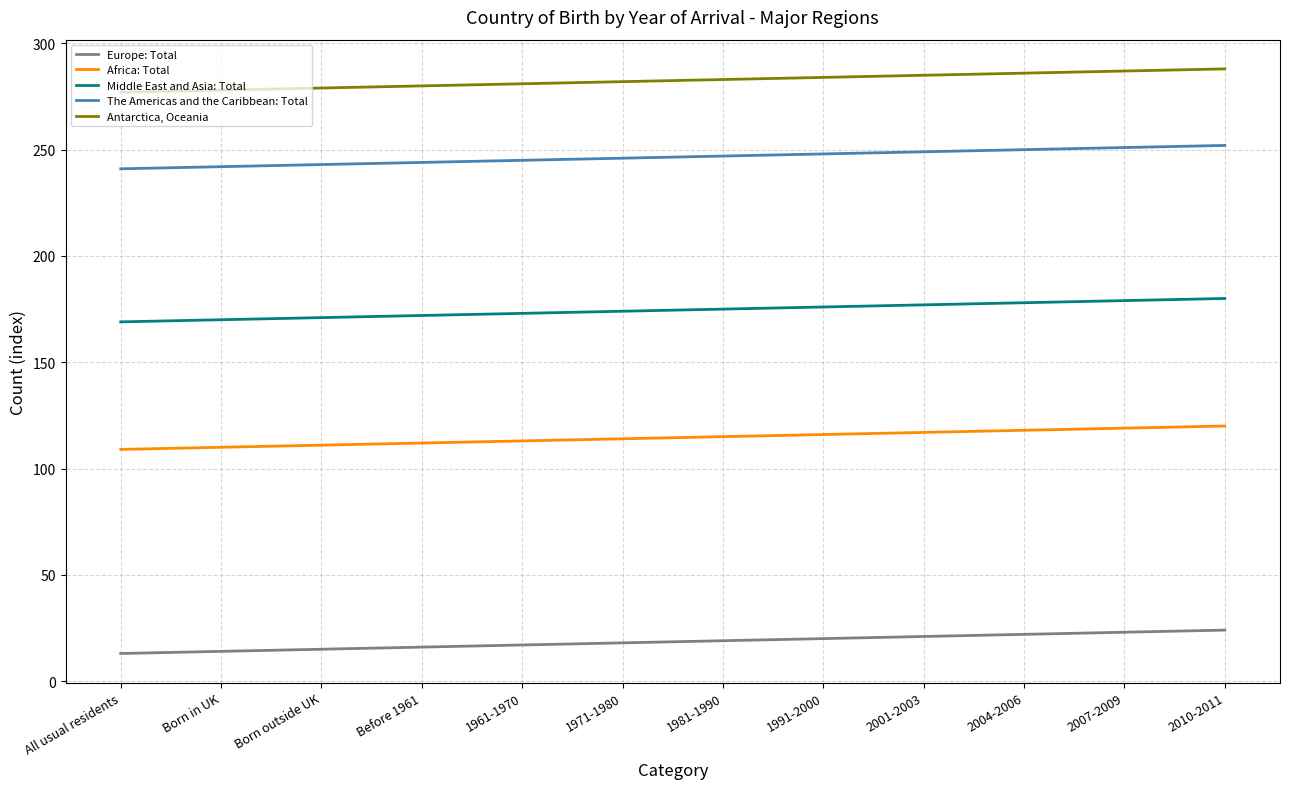

True or false: Antarctica, Oceania has a value of 281 at 1961-1970.

True